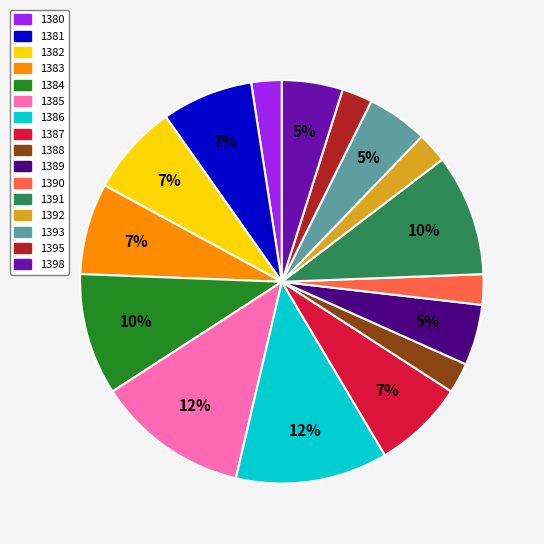

How many segments does this pie chart have?

16